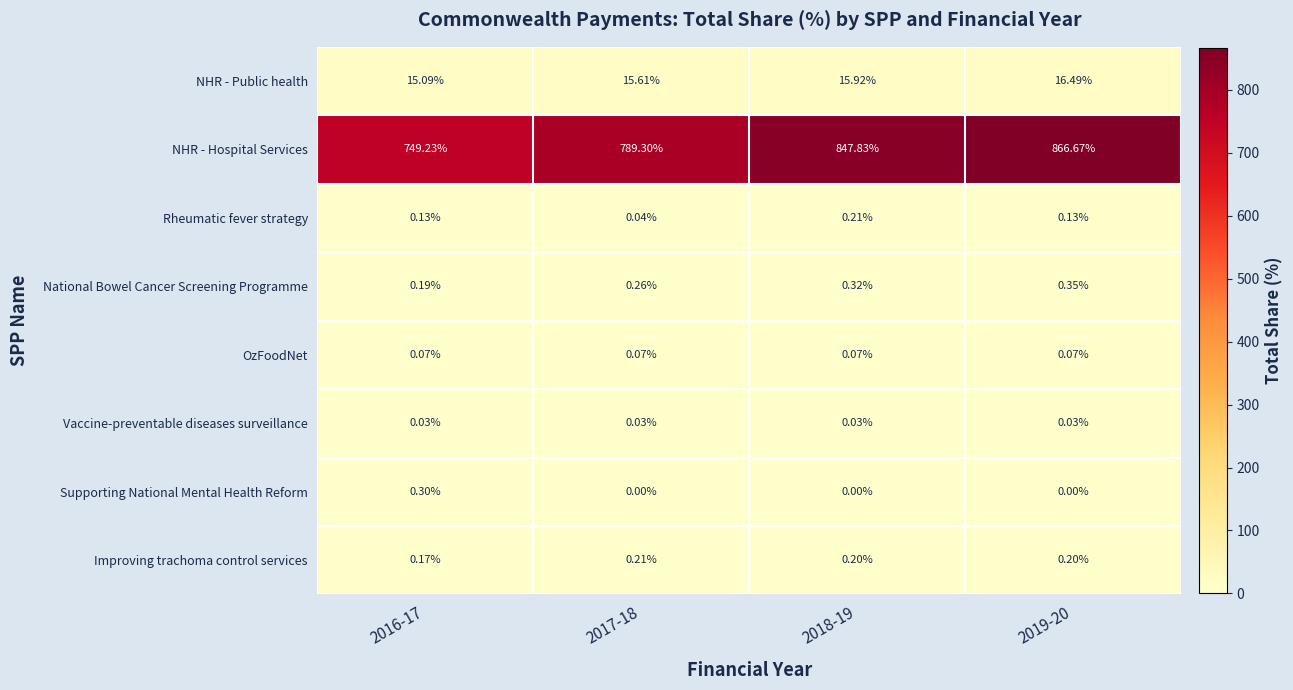

Which series has the largest total across all categories?

NHR - Hospital Services